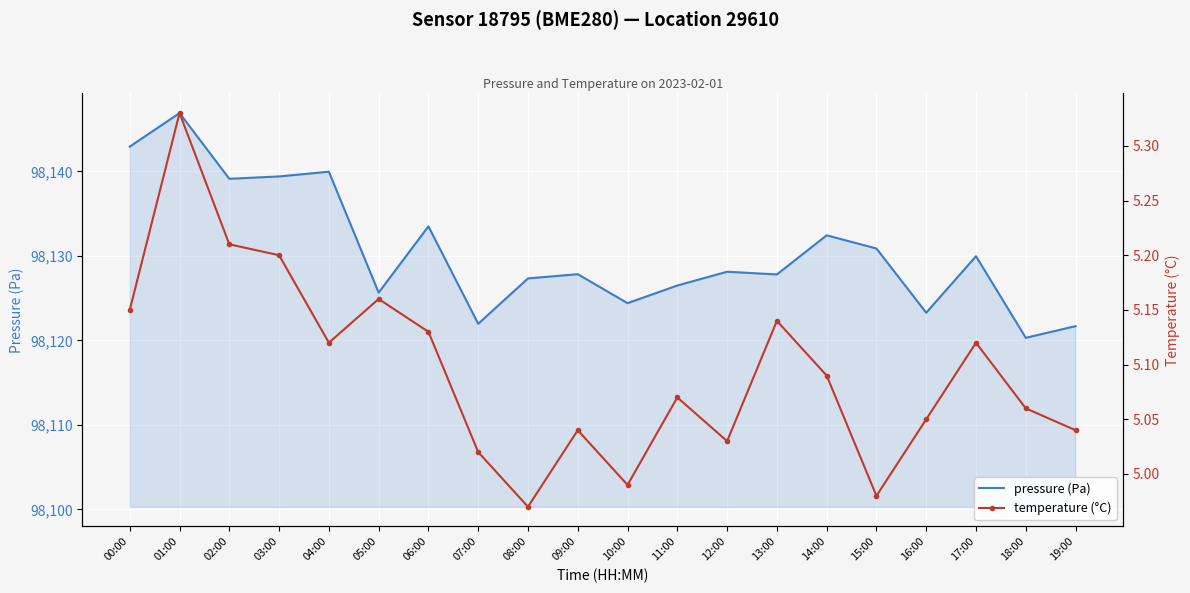

What is the average value of the temperature (°C) series?

5.1